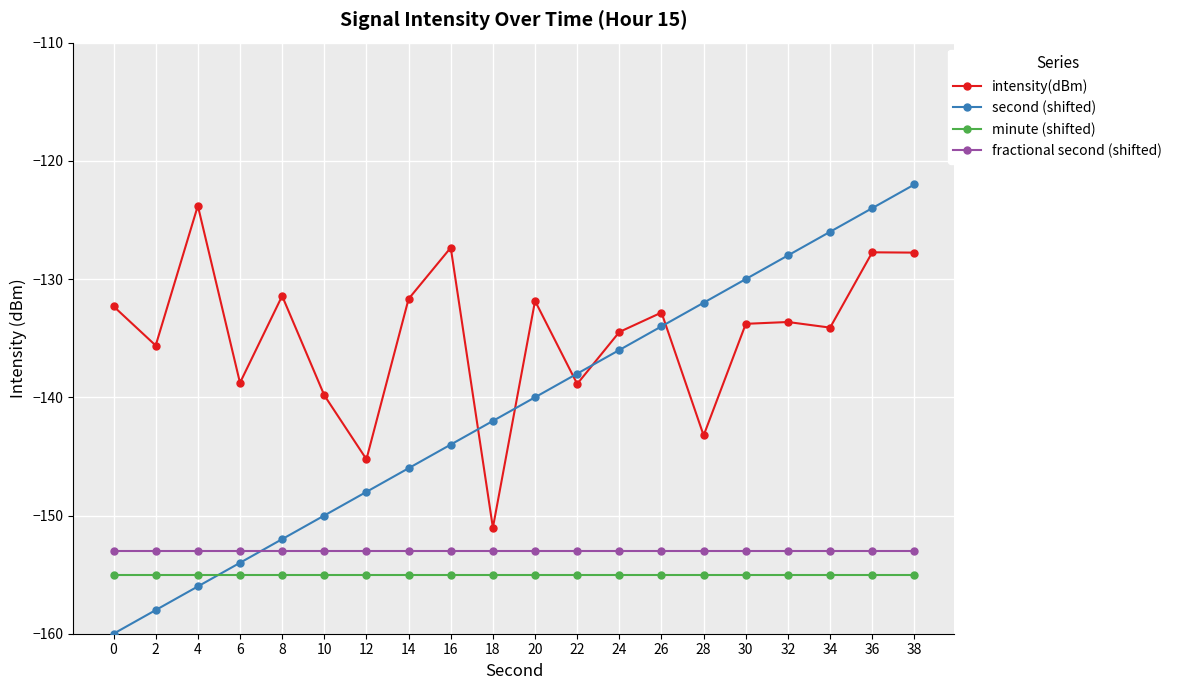

The intensity(dBm) series shows -131.7 at 14. True or false?

True